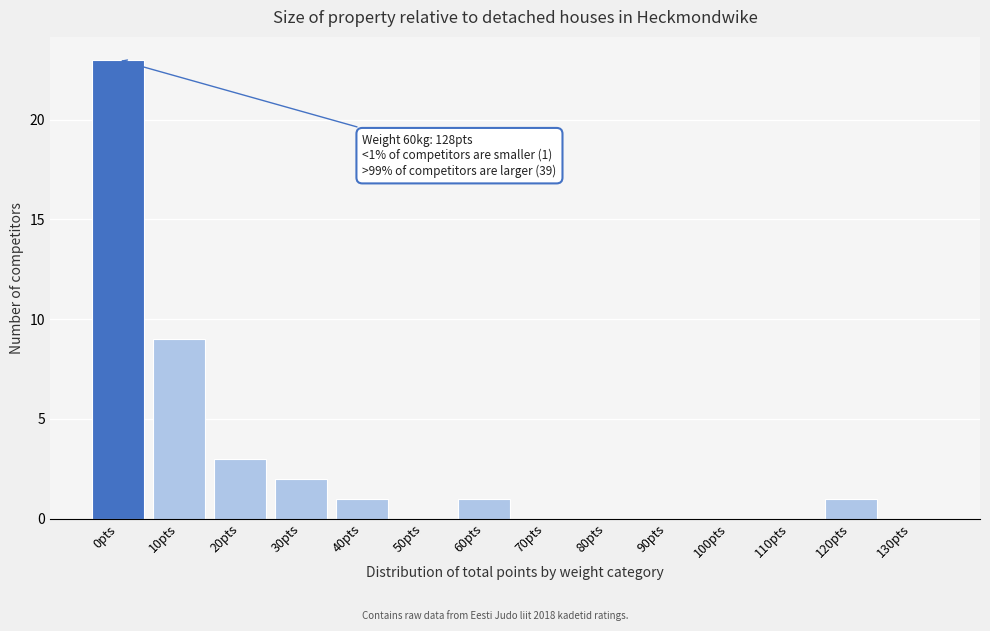

Reading left to right, what are all the values shown in this chart?

0pts=23	10pts=9	20pts=3	30pts=2	40pts=1	50pts=0	60pts=1	70pts=0	80pts=0	90pts=0	100pts=0	110pts=0	120pts=1	130pts=0